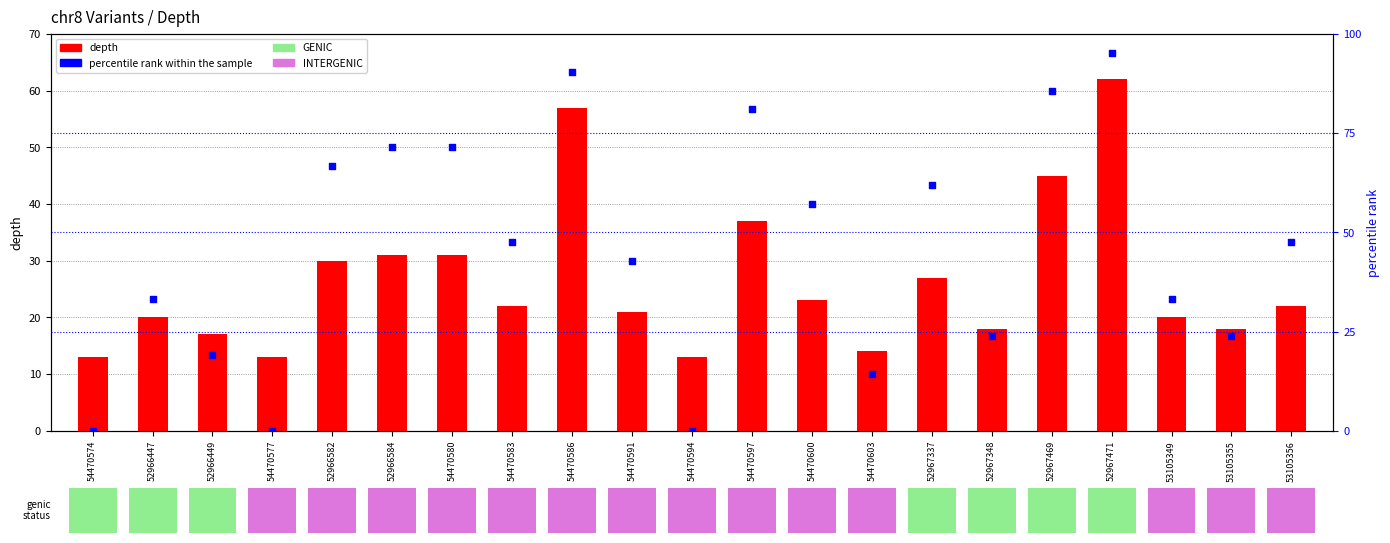

Which series contains the highest Y value?

percentile rank within the sample